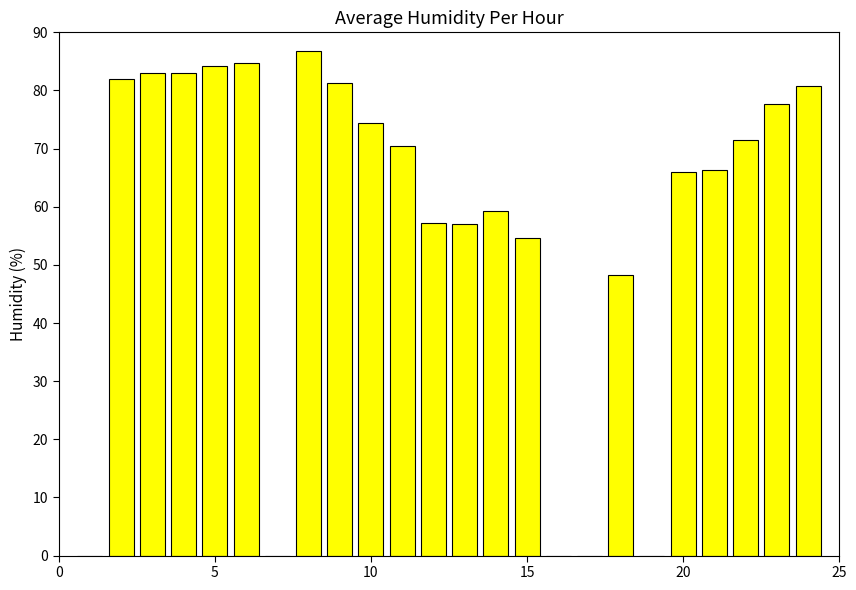

What is the sum of all values?

1367.9